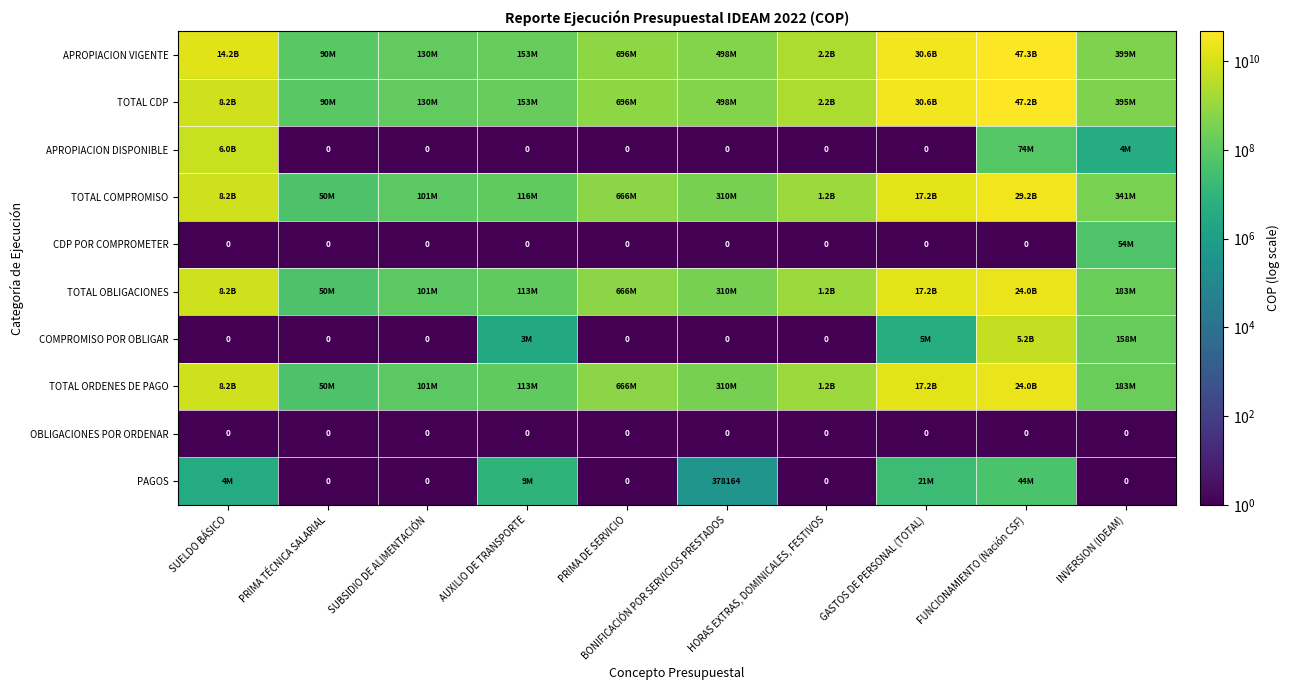

The value of OBLIGACIONES POR ORDENAR at GASTOS DE PERSONAL (TOTAL) is 0. True or false?

True